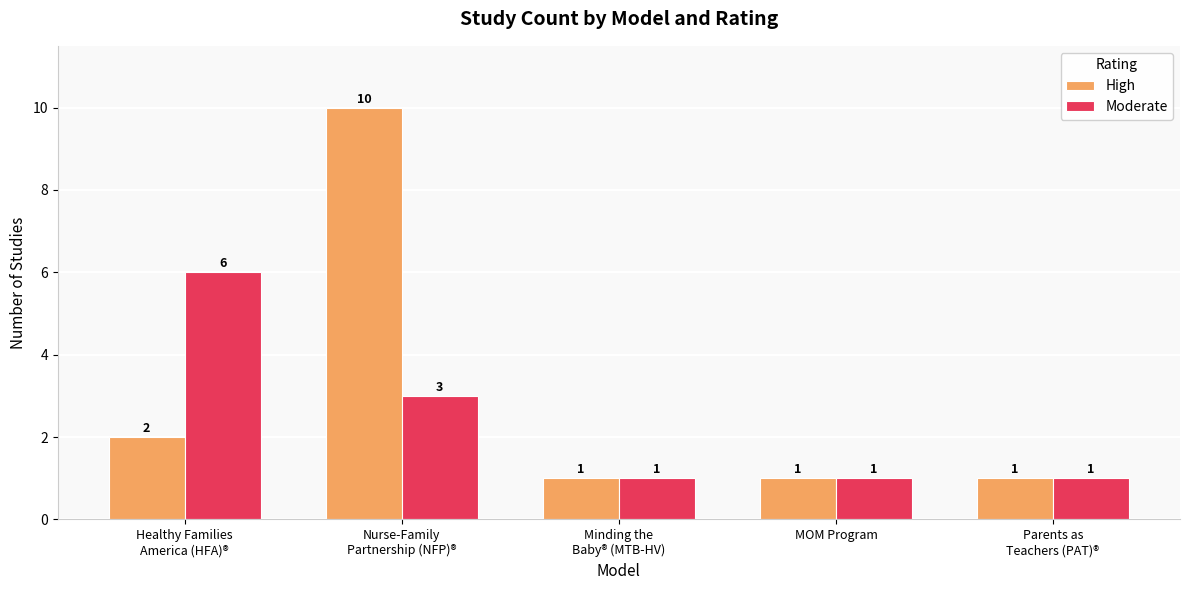

How many distinct data groups are displayed?

2